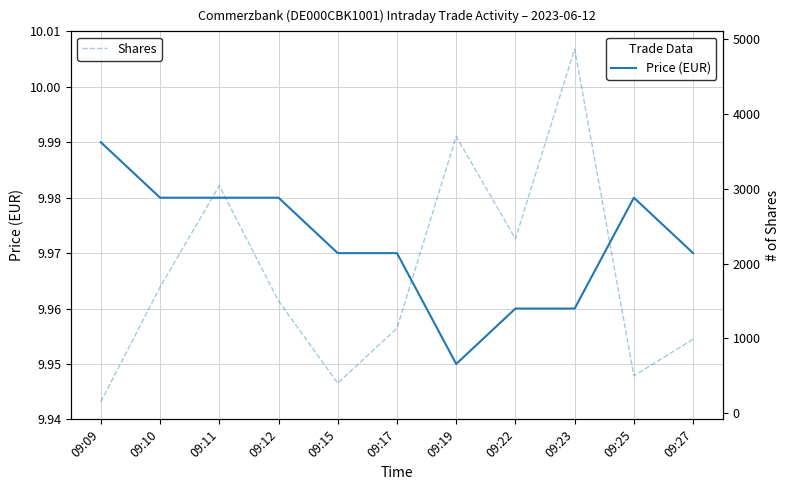

Where does the Shares series first go above 1501?

09:10